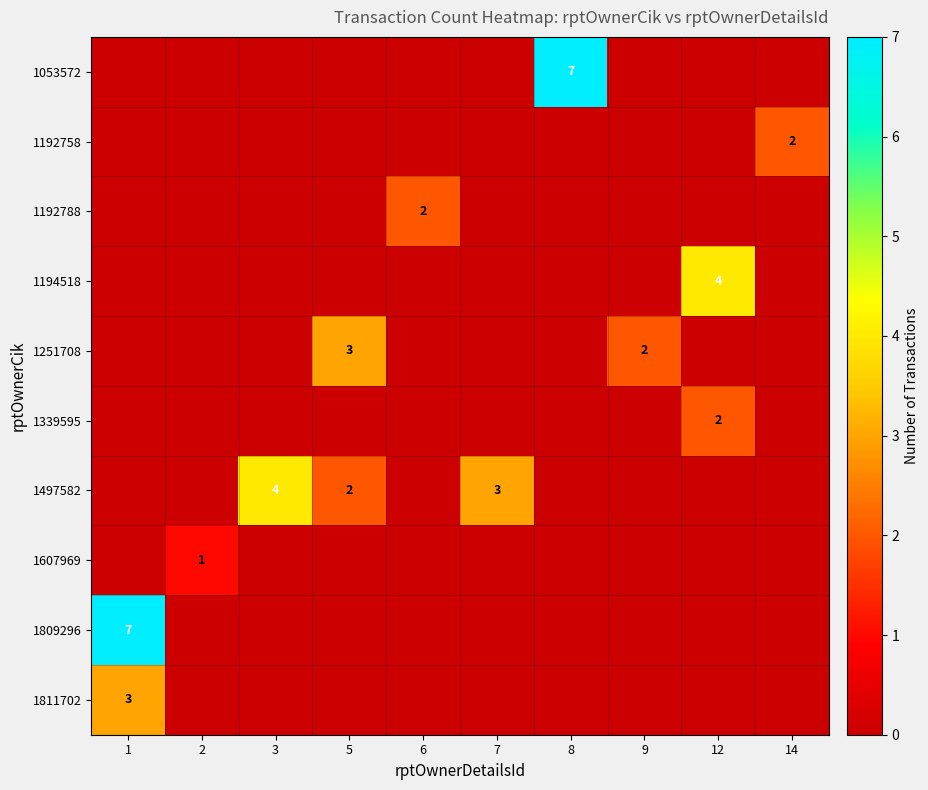

The value of 1192758 at 1 is 1. True or false?

False